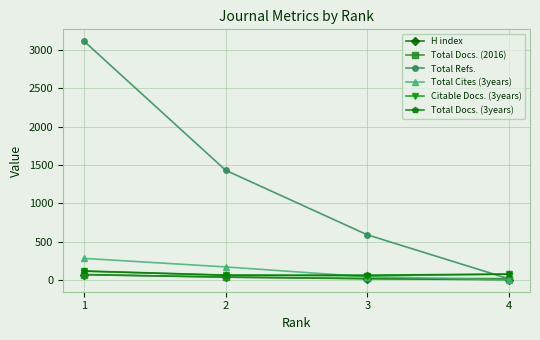

Which series has the widest spread of values?

Total Refs.